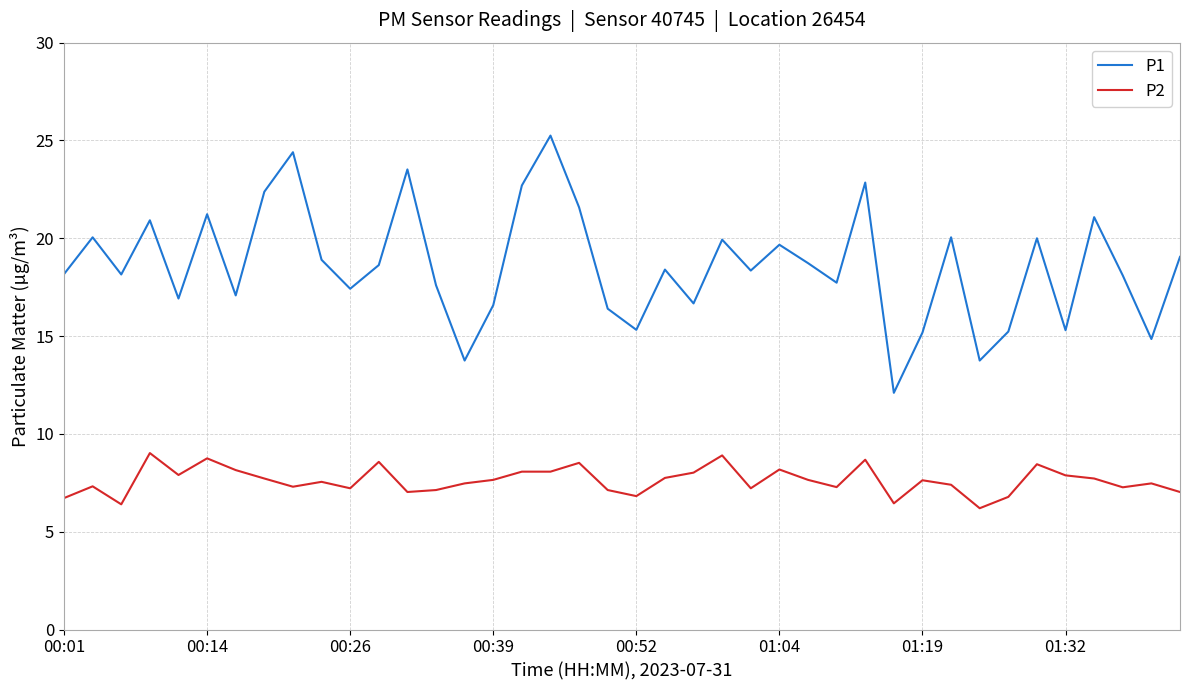

What is the highest value of the P2 series?

9.0